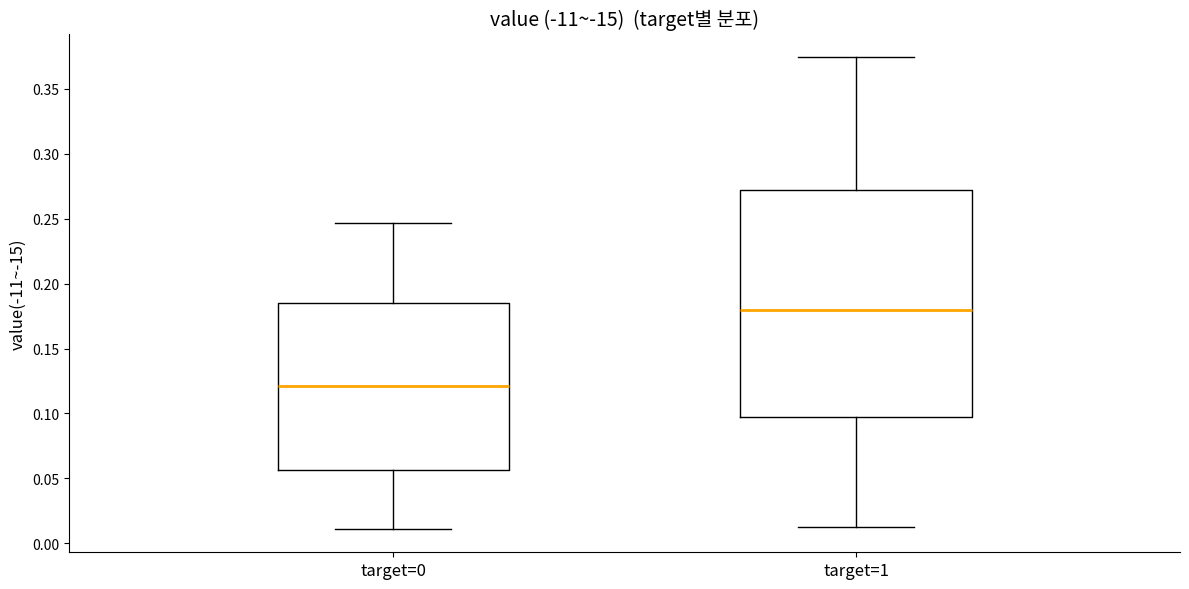

Which box has the highest median line?

target=1